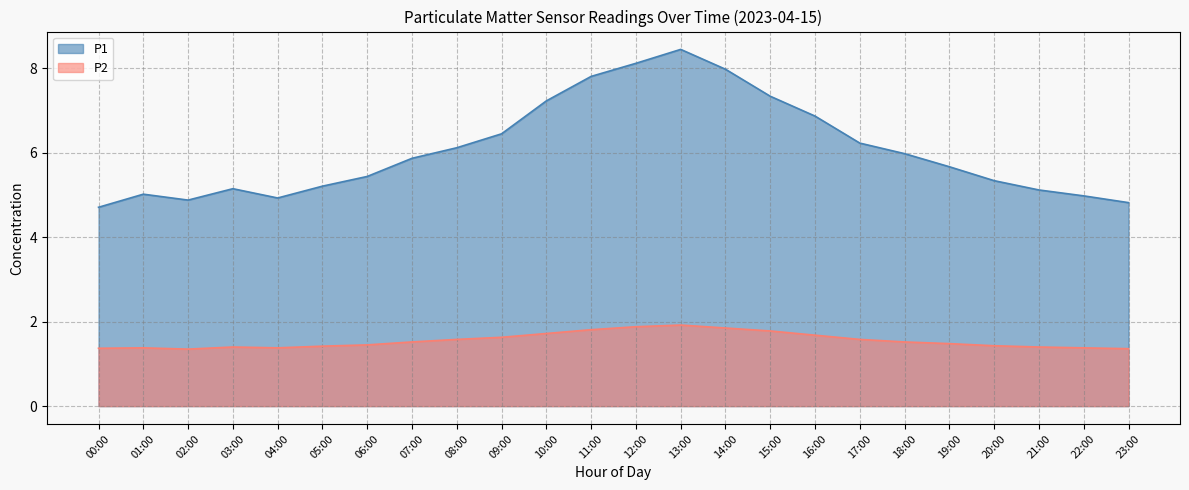

What is the value of the P1 point at the 14th from the left?

8.4